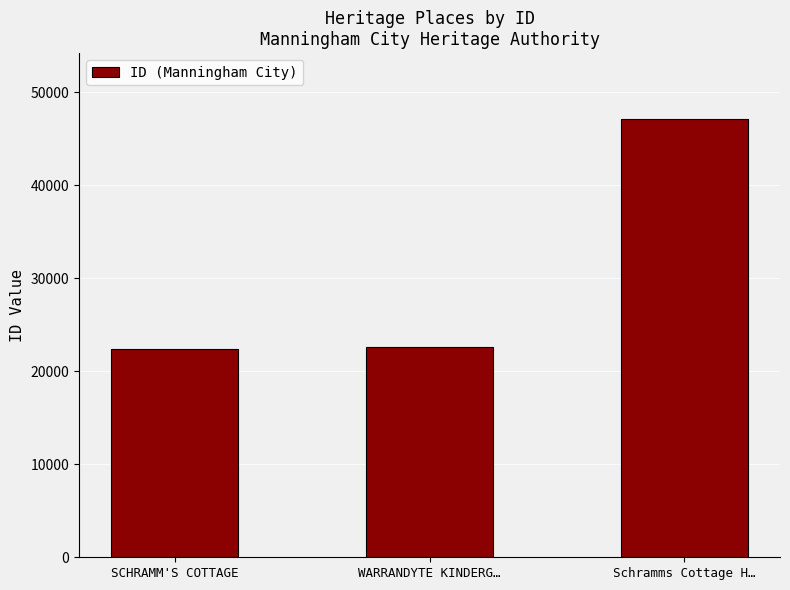

True or false: the data shows 33781 at WARRANDYTE KINDERG….

False